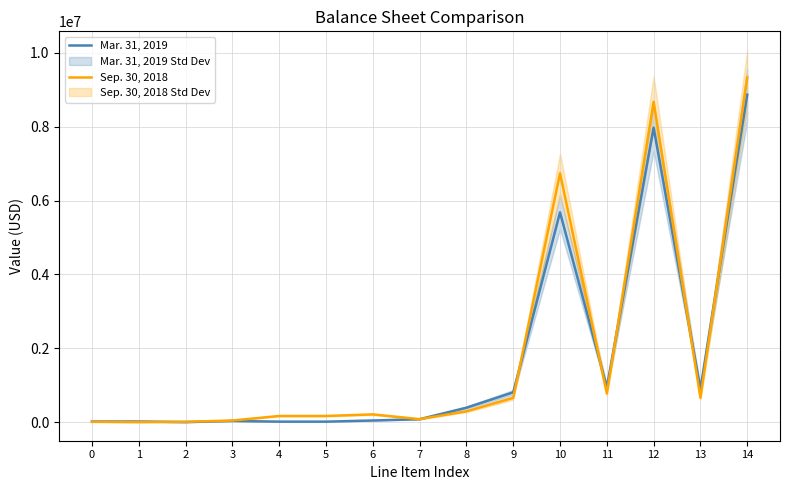

Reading right to left, extract all data points from this chart.

Mar. 31, 2019: 14=8866365	13=894236	12=7972129	11=942397	10=5679959	9=806158	8=390251	7=78707	6=43893	5=12667	4=12667	3=31226	2=101	1=16035	0=15090
Sep. 30, 2018: 14=9330689	13=657178	12=8673511	11=774666	10=6736607	9=655663	8=292094	7=80567	6=209018	5=166247	4=166247	3=42771	2=8259	1=0	0=8019